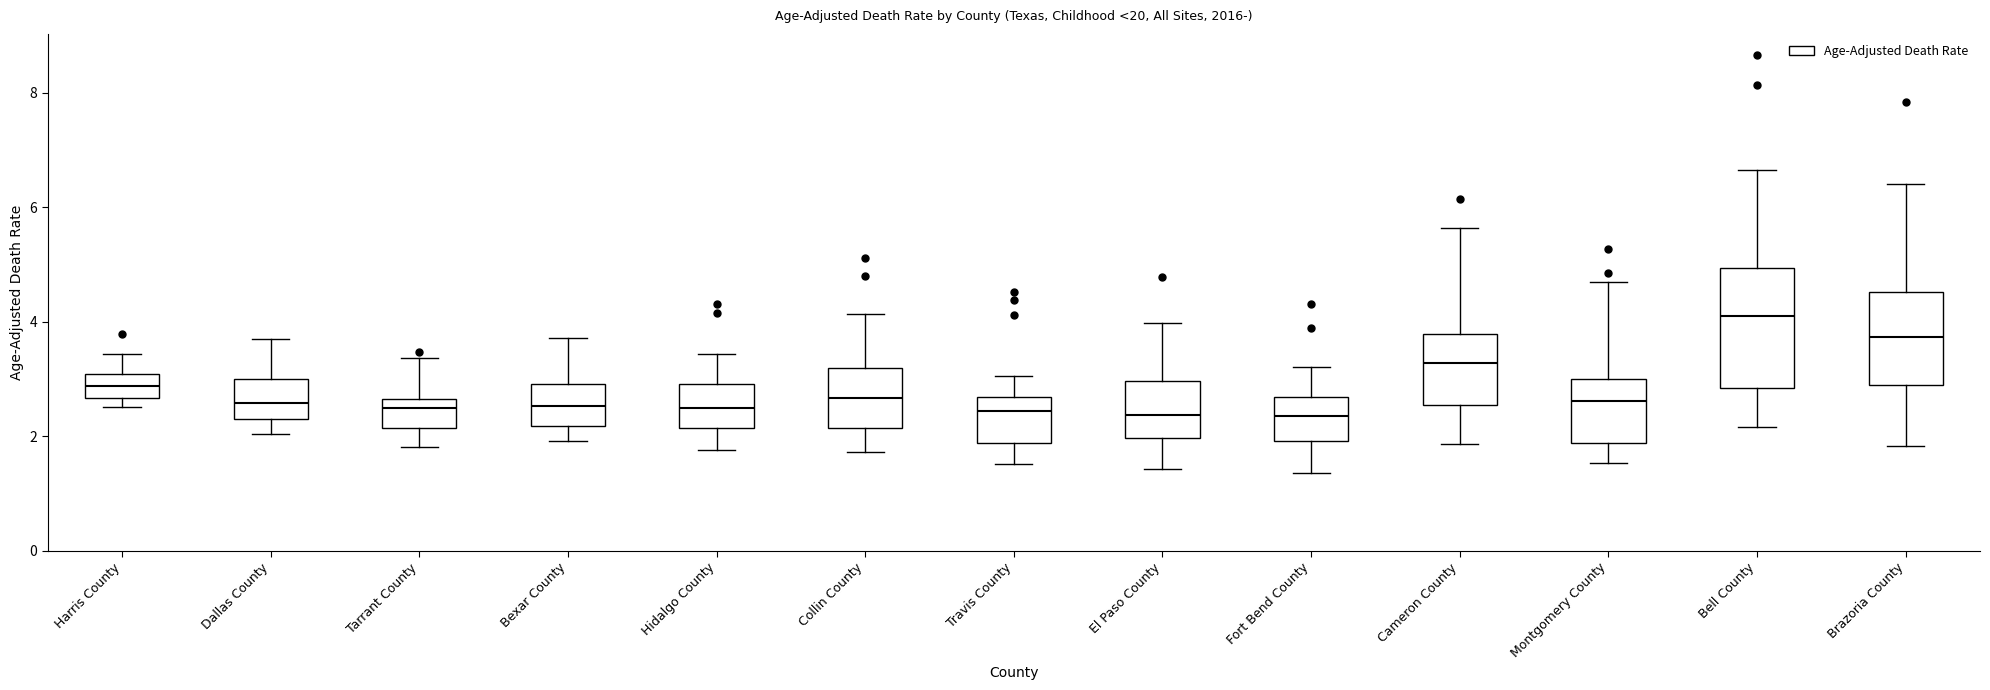

Where does the median line of the box for Harris County sit on the y-axis? The values are not printed on the chart, so give them approximately, as read against the axis.

2.8